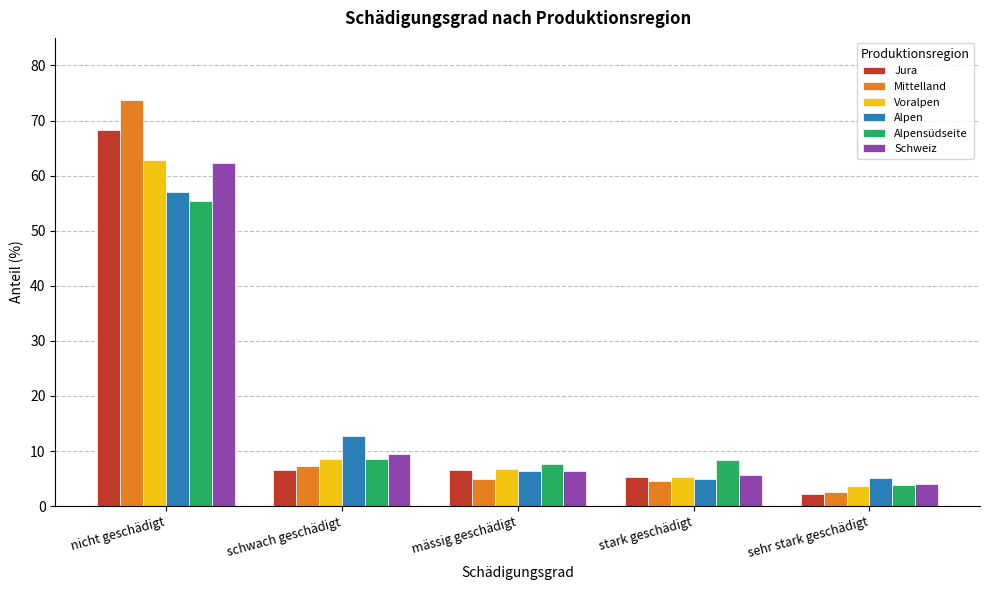

What is the minimum value shown in the chart?

2.2